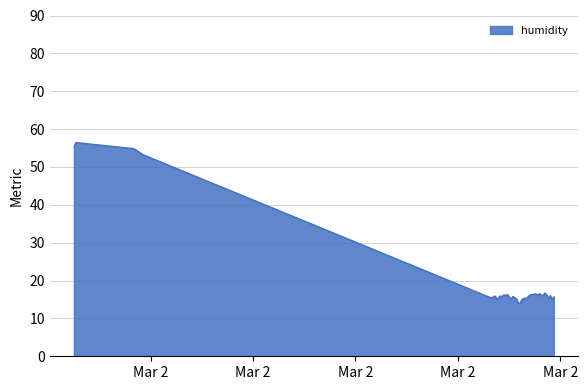

What is the difference between the maximum and minimum values?

42.6